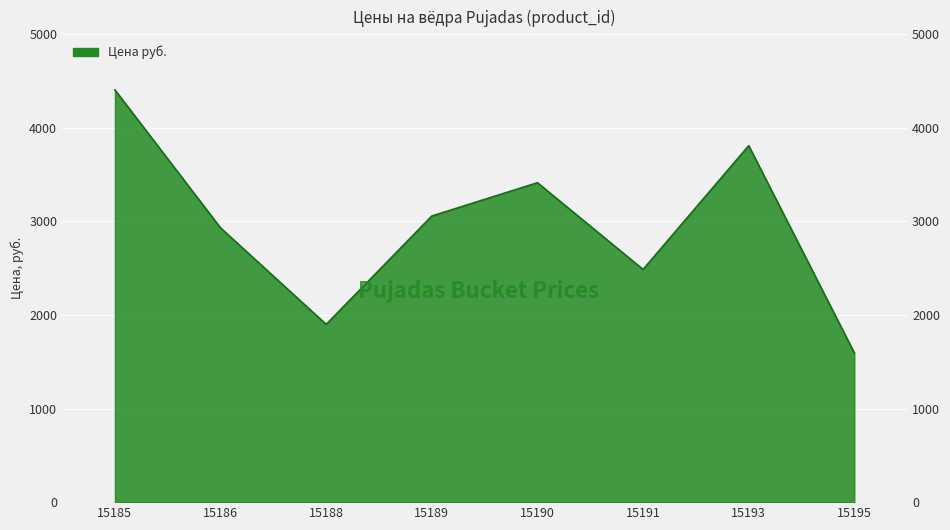

What is the ratio of the value at 15186 to the value at 15188?

1.5